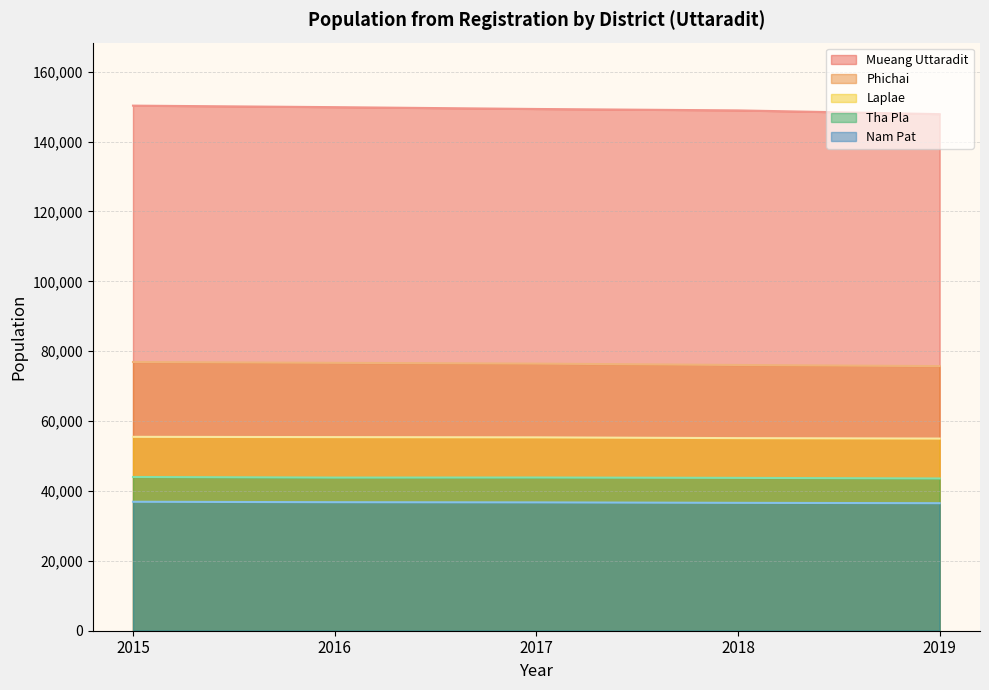

How many values in the Laplae series exceed 55339?

2